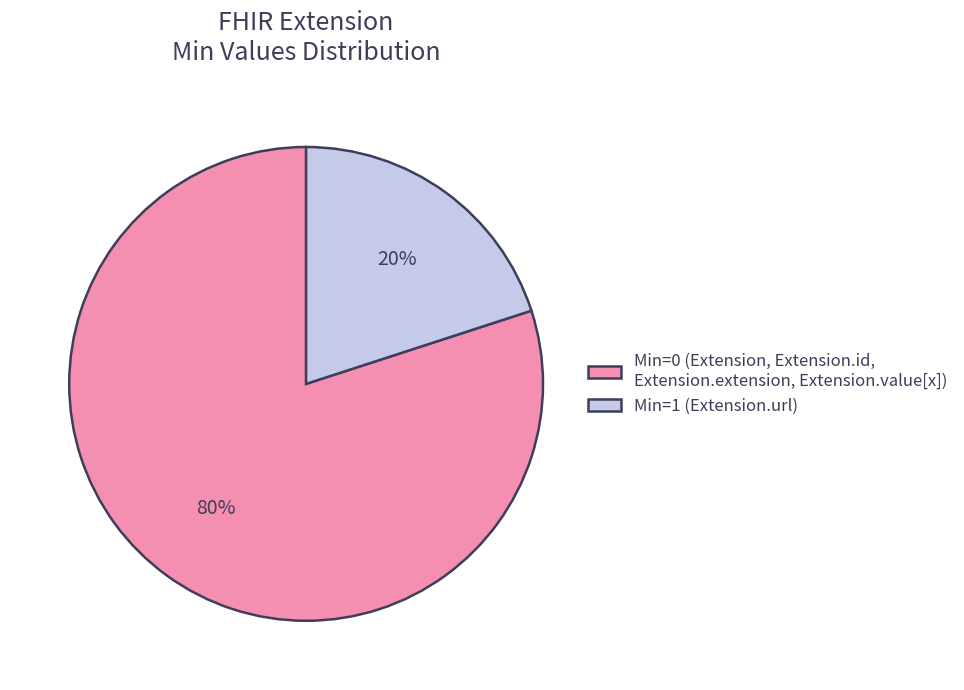

Rank the categories by value from highest to lowest.

Min=0 (Extension, Extension.id, Extension.extension, Extension.value[x]), Min=1 (Extension.url)